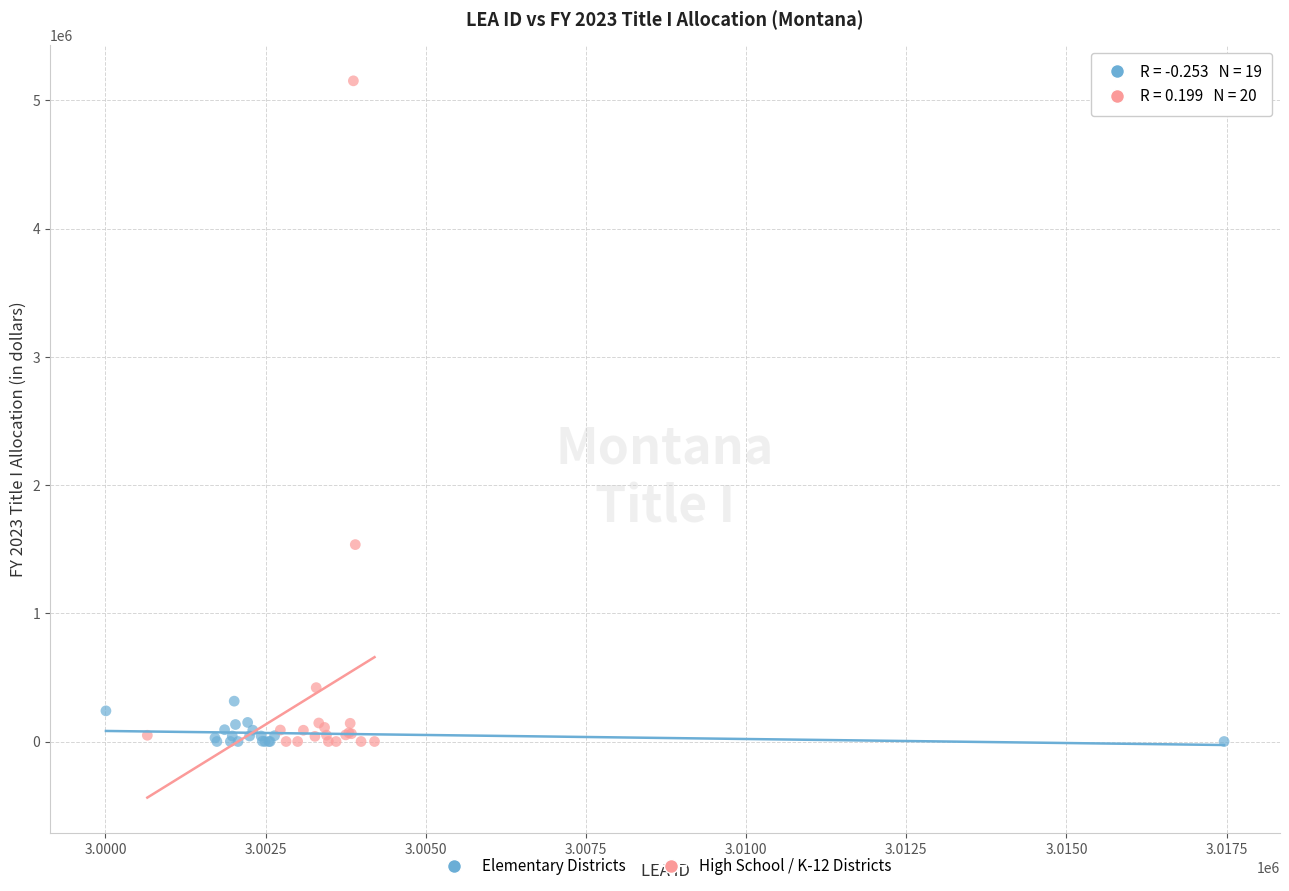

Which series contains the highest Y value?

High School / K-12 Districts